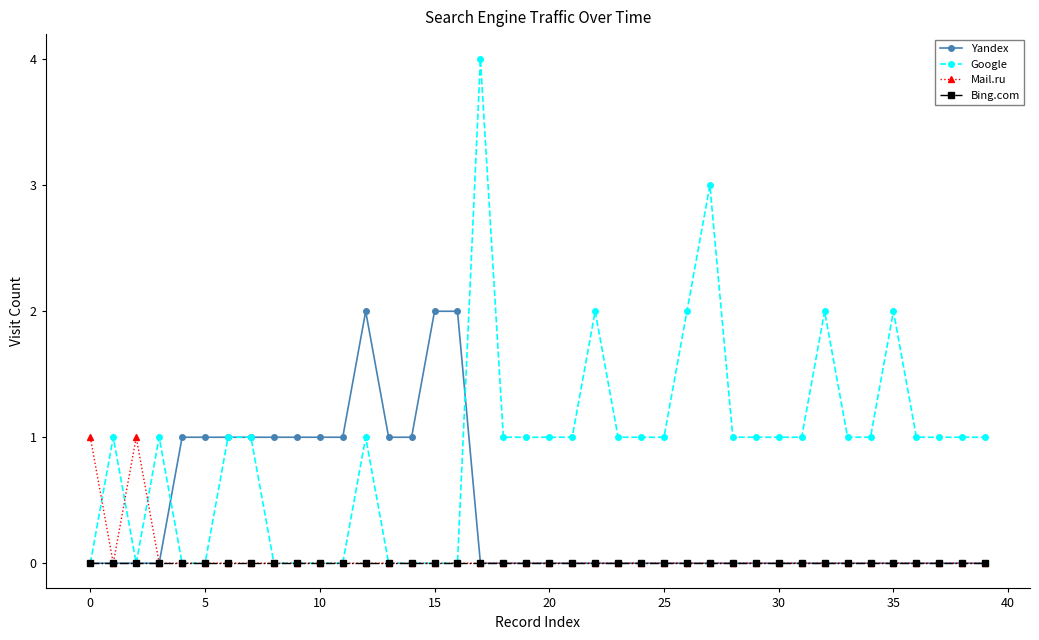

How many data points does each series have?

40